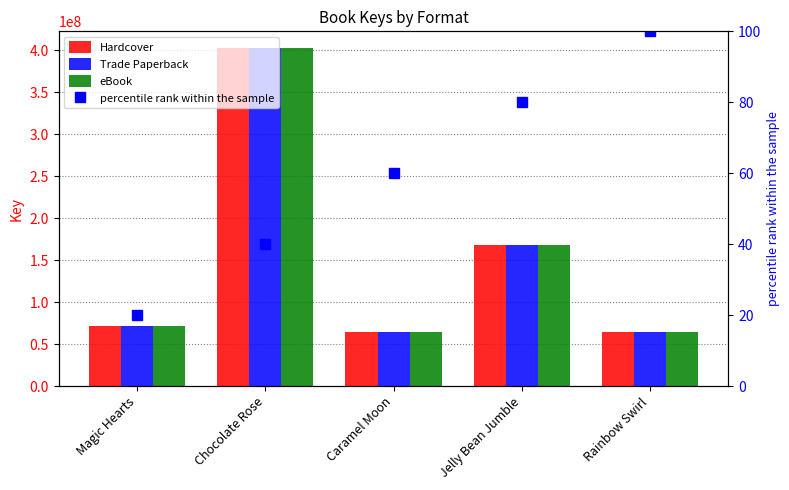

What is the average value of the Trade Paperback series?

154133289